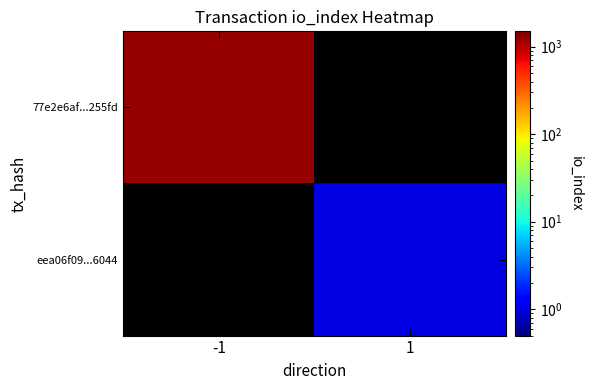

How many values in eea06f09...6044 are above zero?

1